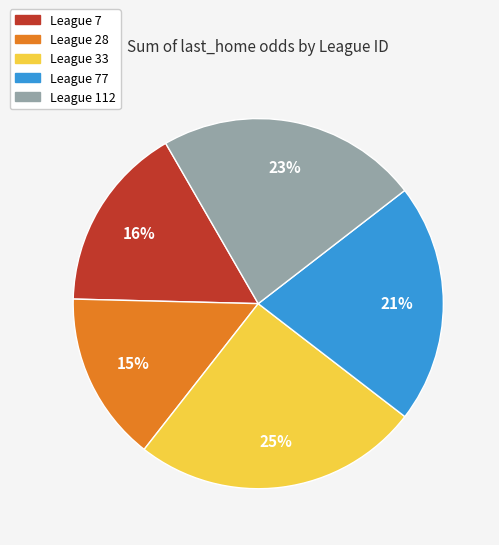

To the nearest percent, what is the average slice percentage?

20%